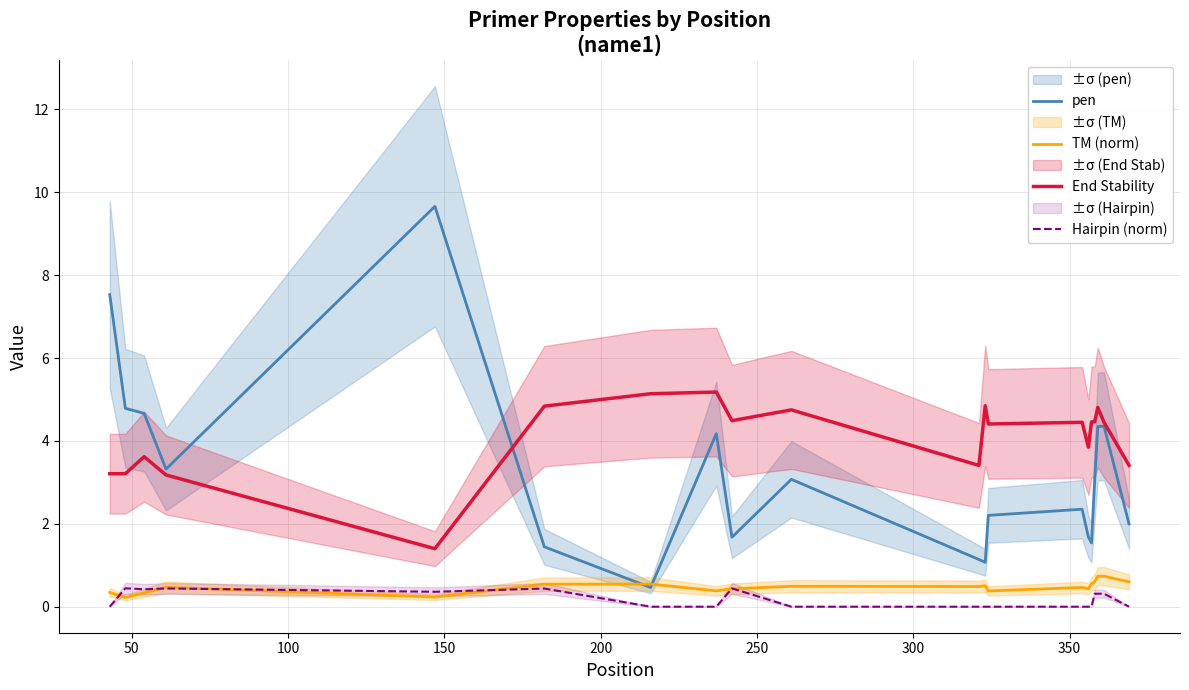

What is the minimum value for End Stability?

1.4